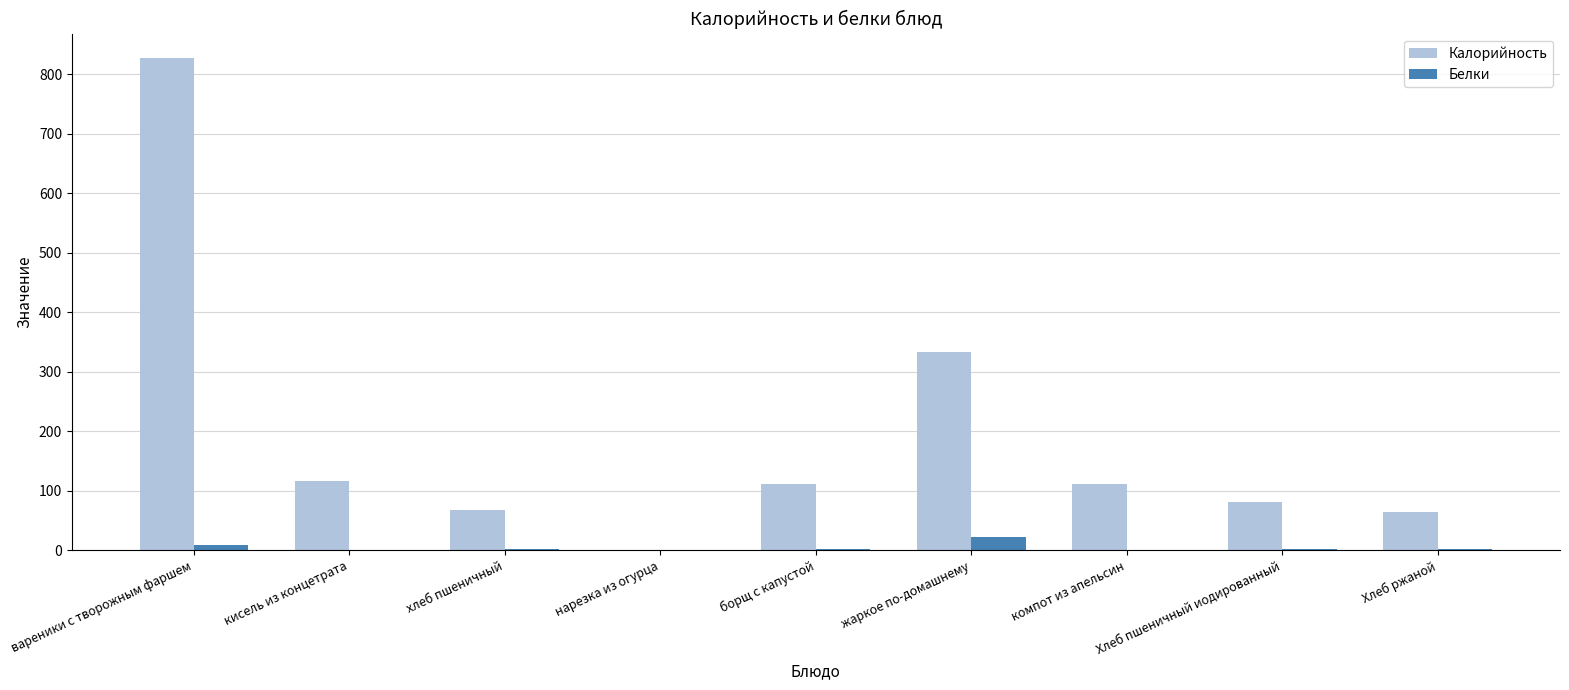

Is it true that Калорийность equals 334.0 at жаркое по-домашнему?

True